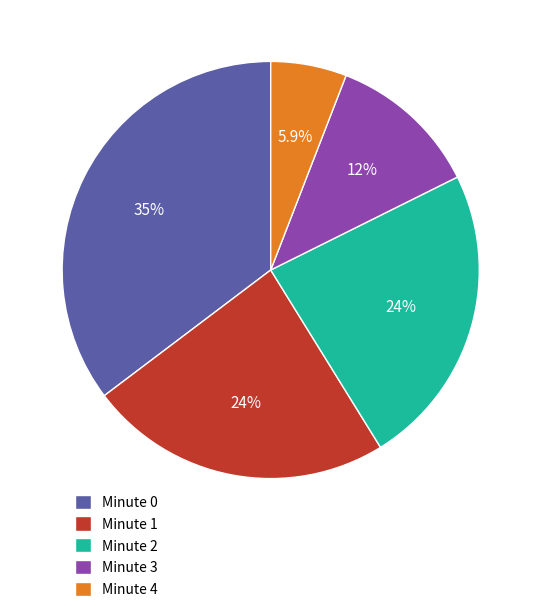

Is there a majority slice in this chart?

No